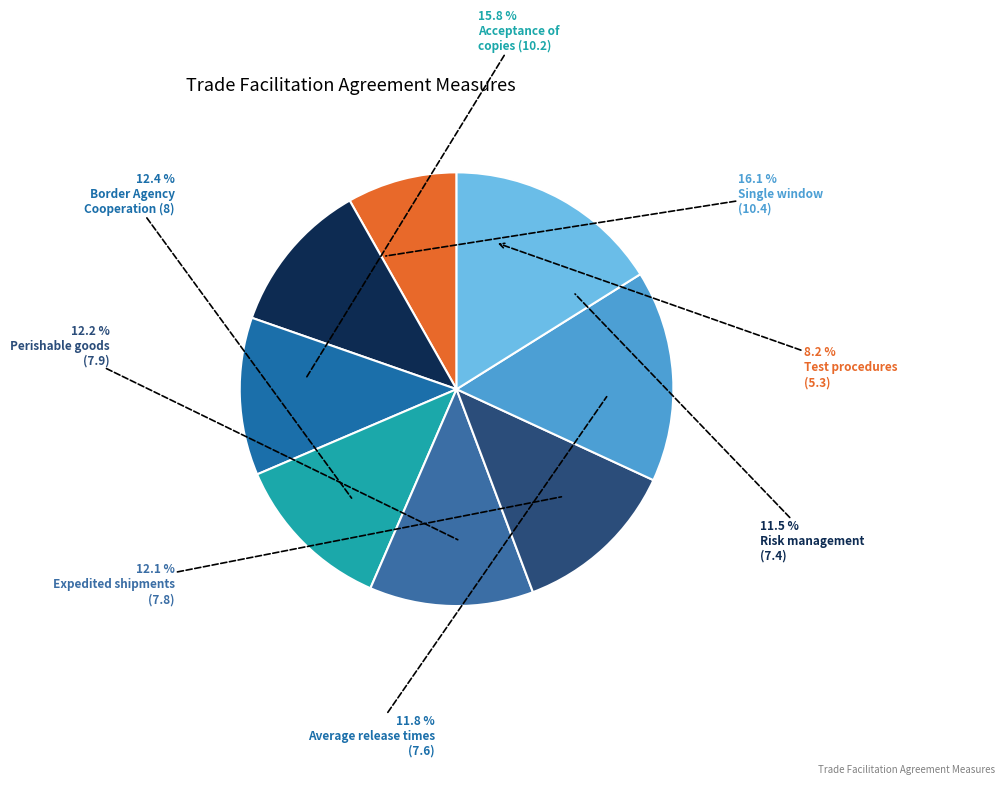

What is the ratio of the value at 10.2 to the value at 7.8?

1.3